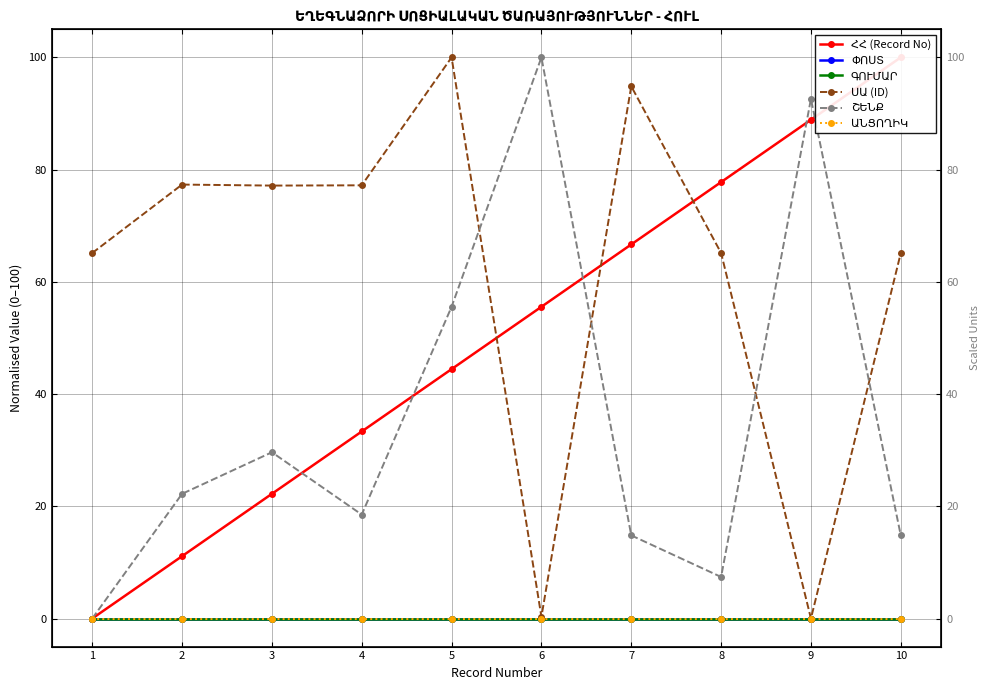

Which series has the widest spread of values?

ՀՀ (Record No)